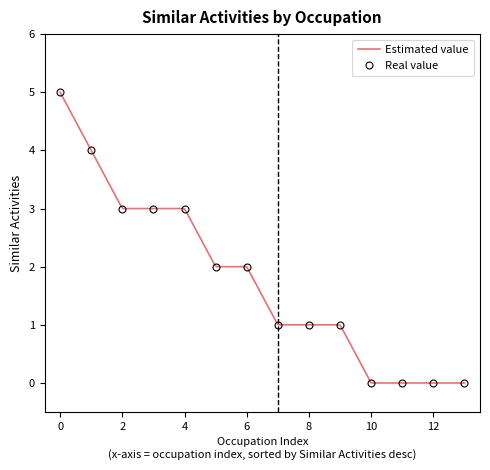

The chart shows a value of 1 at Maintenance and Repair Workers. True or false?

True